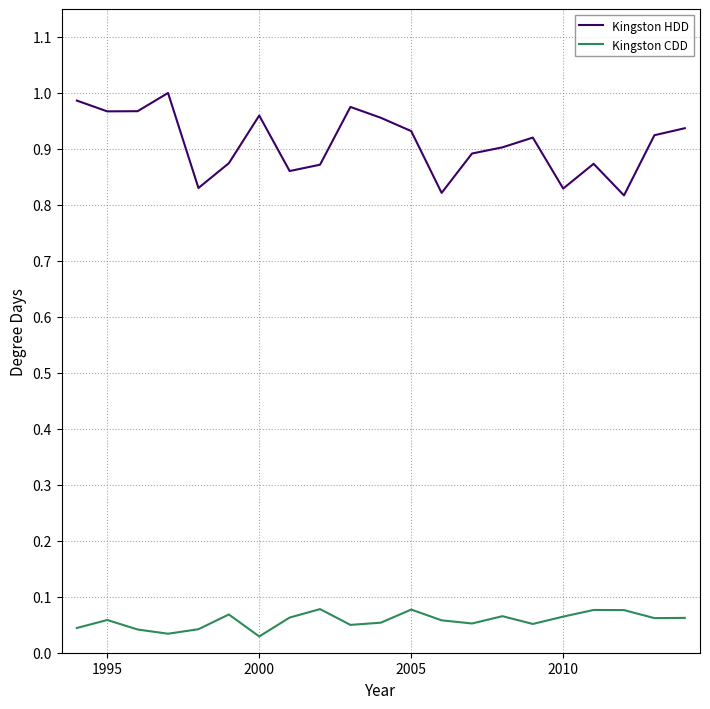

How many series are shown in this chart?

2